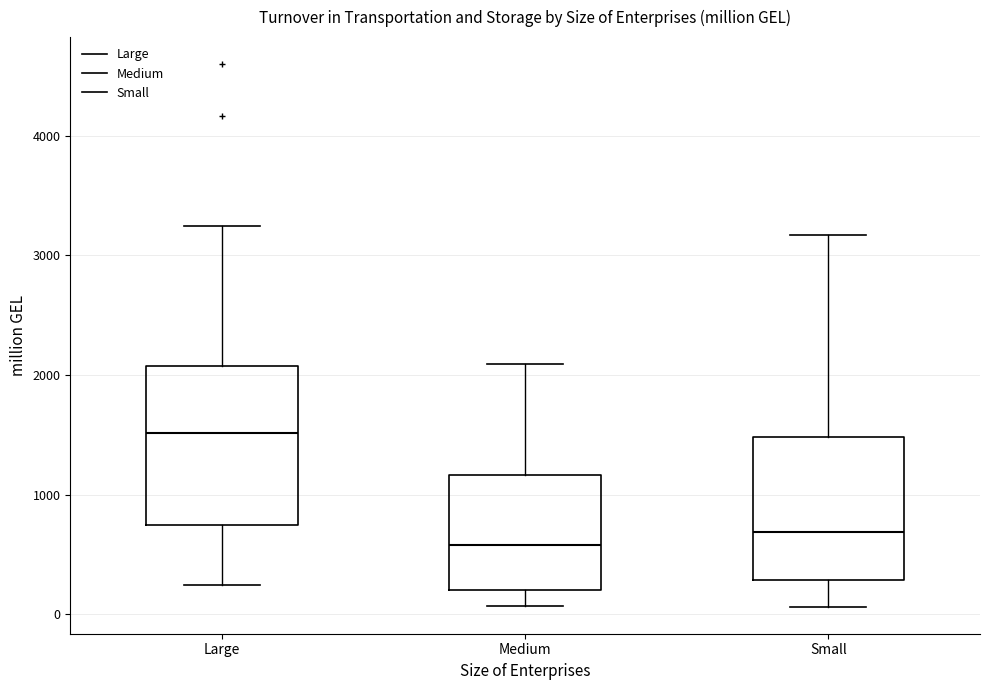

Comparing the boxes themselves (not the whiskers), which one is the tallest?

Large